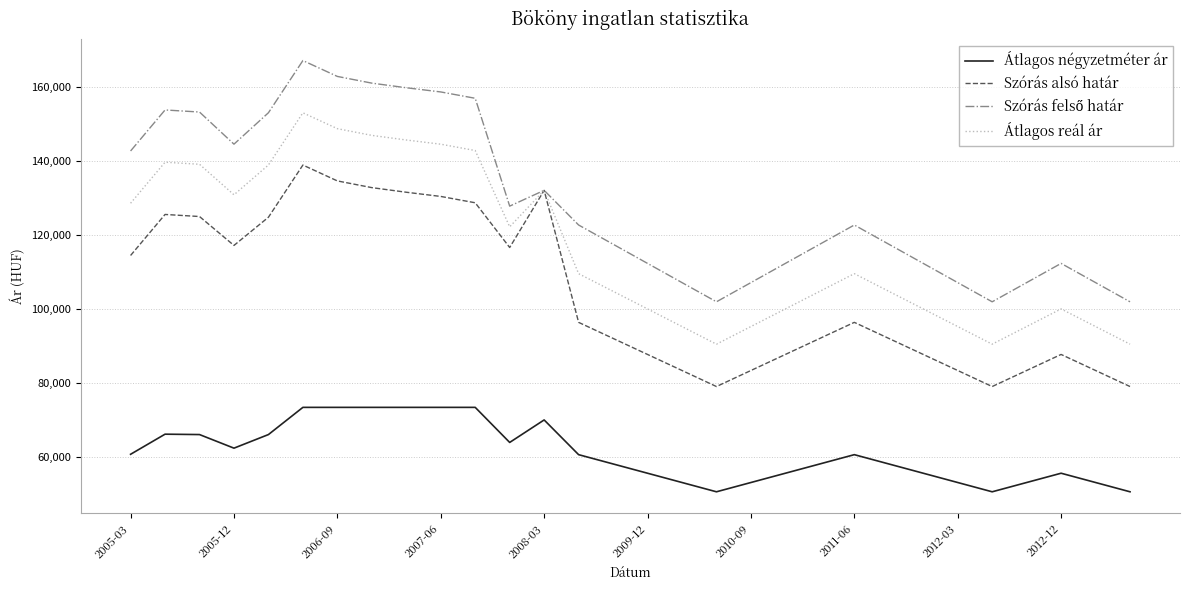

What is the maximum value shown in the chart?

167209